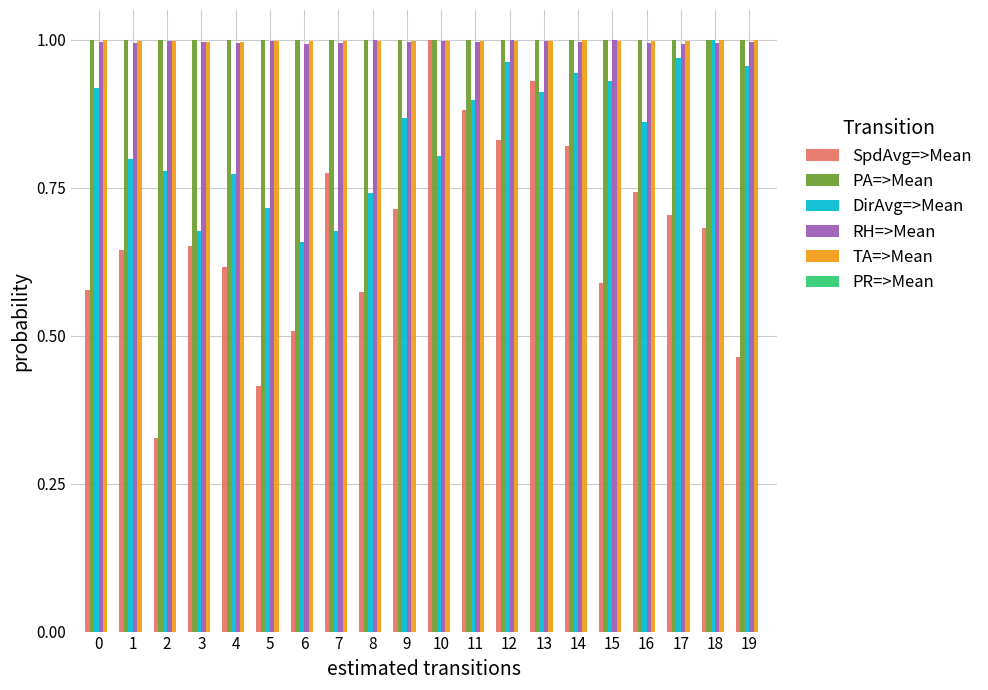

How many groups of bars are there?

20